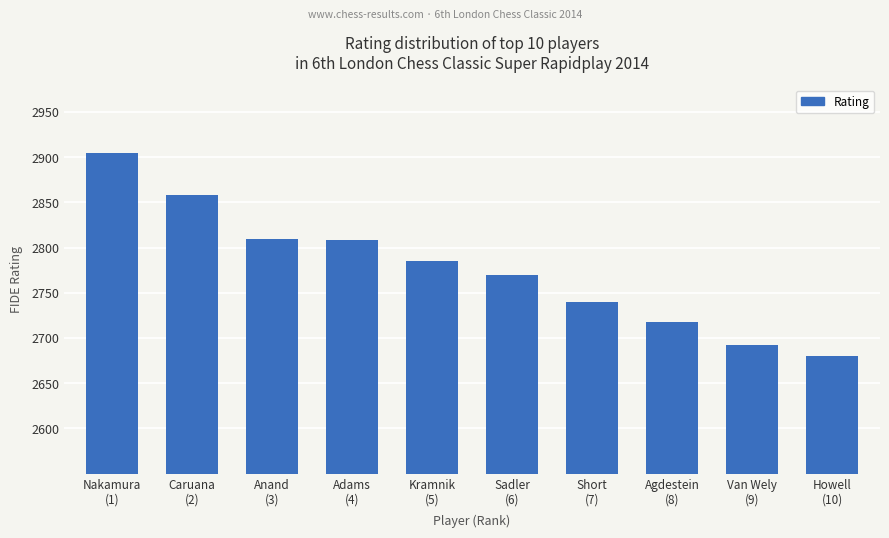

What position from the right is Kramnik
(5)?

6